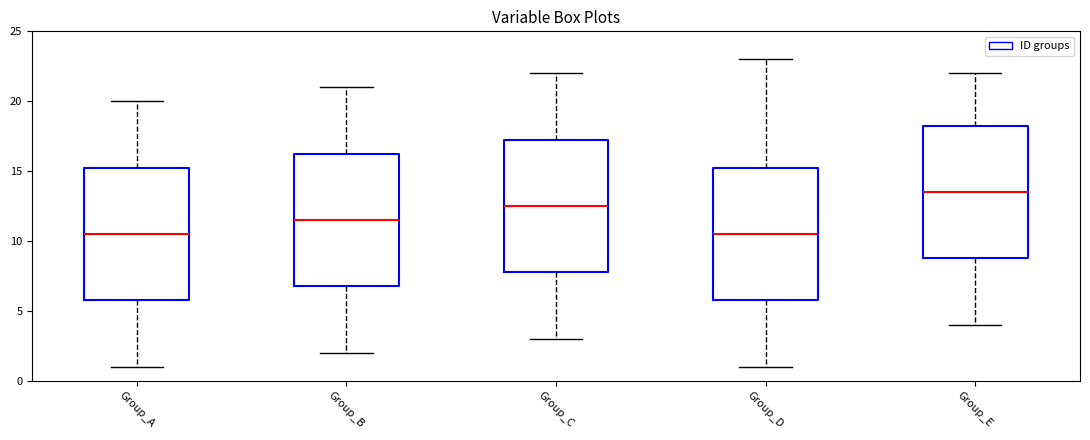

Reading left to right, read every box against the y-axis: the position of its median line, the range the box covers, and the ends of its whiskers. The values are not printed on the chart, so give them approximately, as read against the axis.

Group_A: median 10.5, box 6.0 to 15.5, whiskers 1.0 to 20.0
Group_B: median 11.5, box 7.0 to 16.5, whiskers 2.0 to 21.0
Group_C: median 12.5, box 8.0 to 17.5, whiskers 3.0 to 22.0
Group_D: median 10.5, box 6.0 to 15.5, whiskers 1.0 to 23.0
Group_E: median 13.5, box 9.0 to 18.5, whiskers 4.0 to 22.0